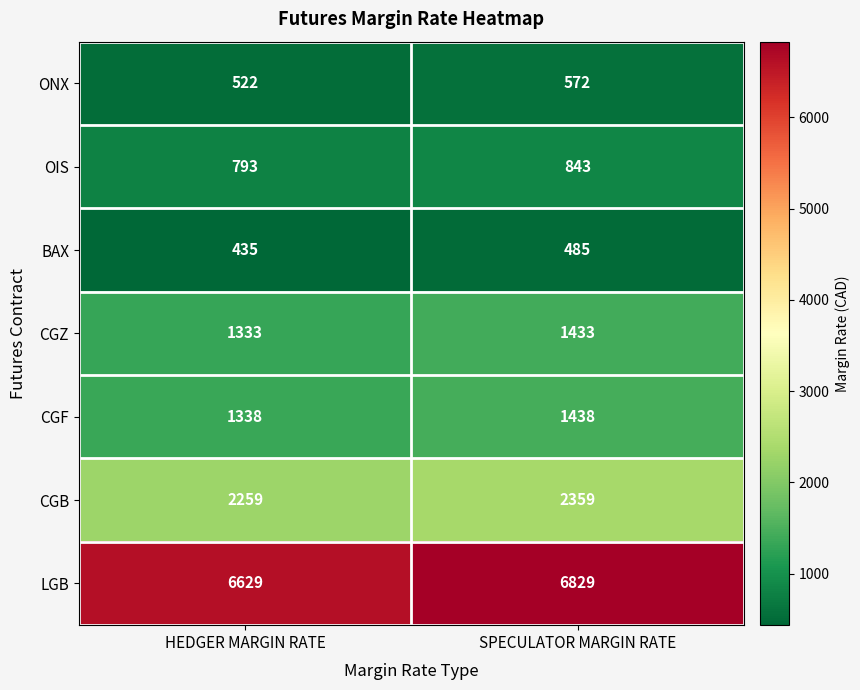

What is the sum of all OIS values?

1636